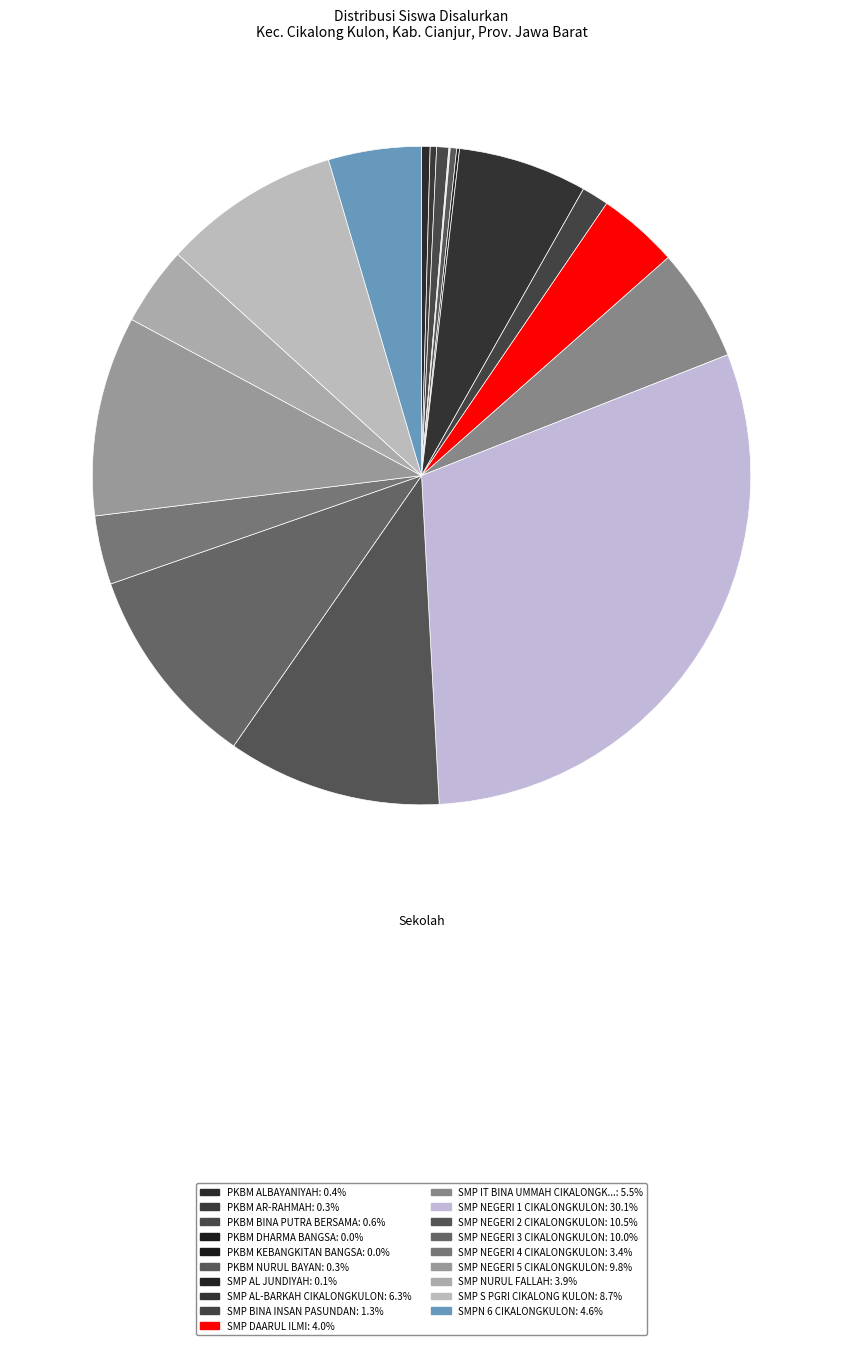

Does any single category account for the majority?

No